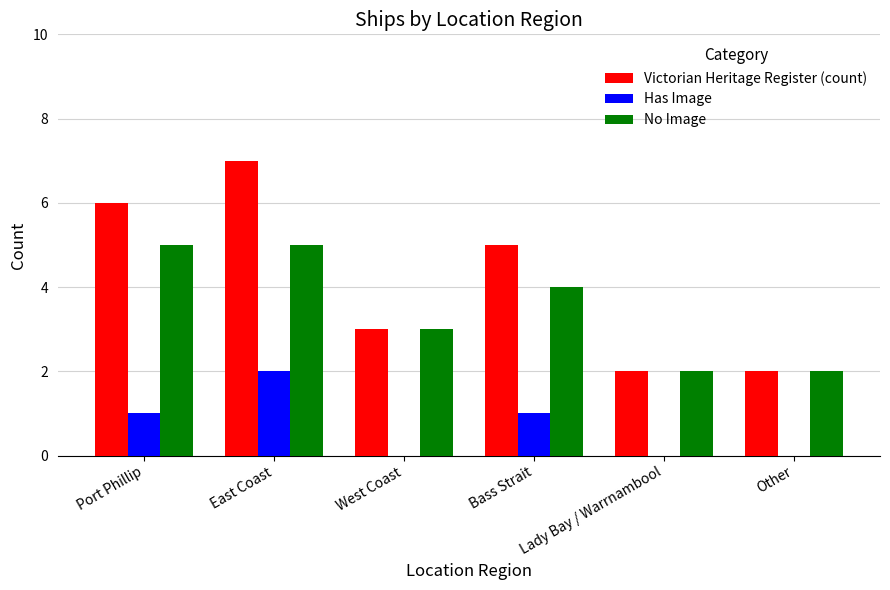

Between East Coast and Lady Bay / Warrnambool, which series saw the biggest shift?

Victorian Heritage Register (count)